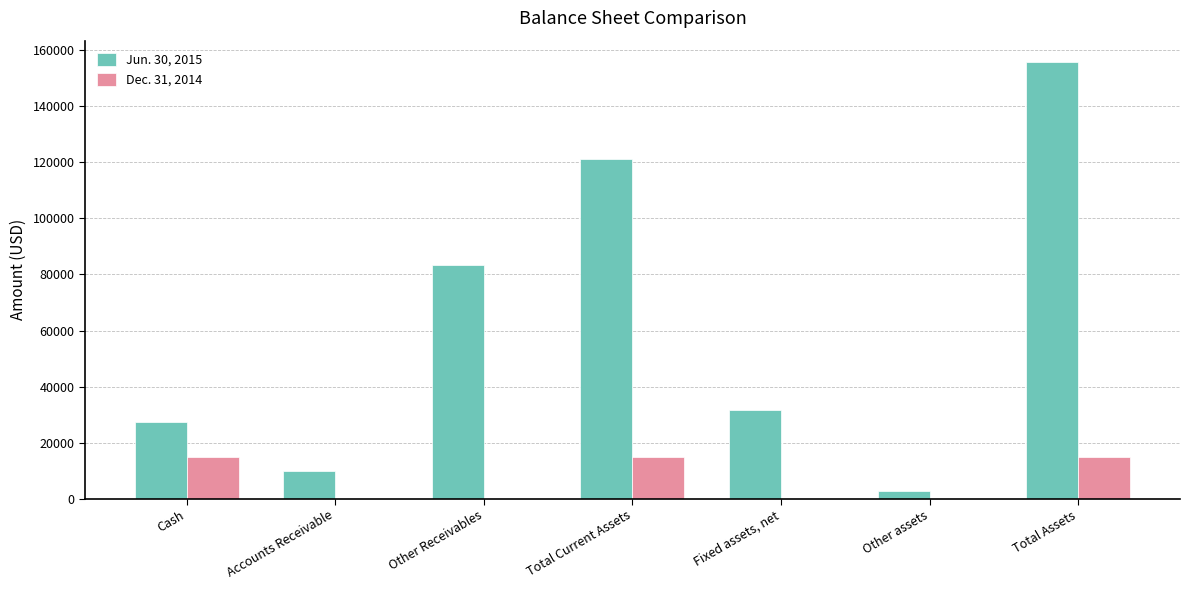

The value of Jun. 30, 2015 at Total Current Assets is 63635. True or false?

False